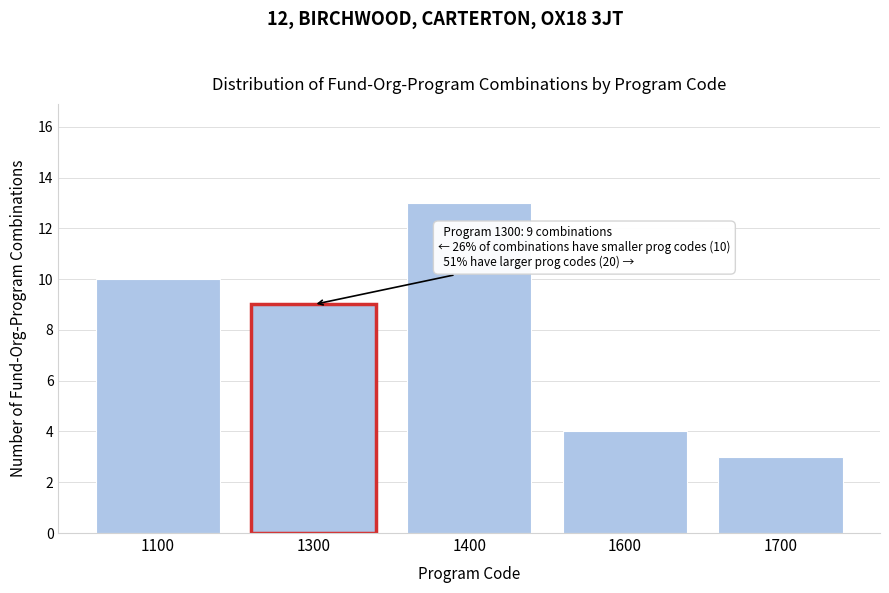

Reading left to right, list all the values displayed in this chart.

10	9	13	4	3